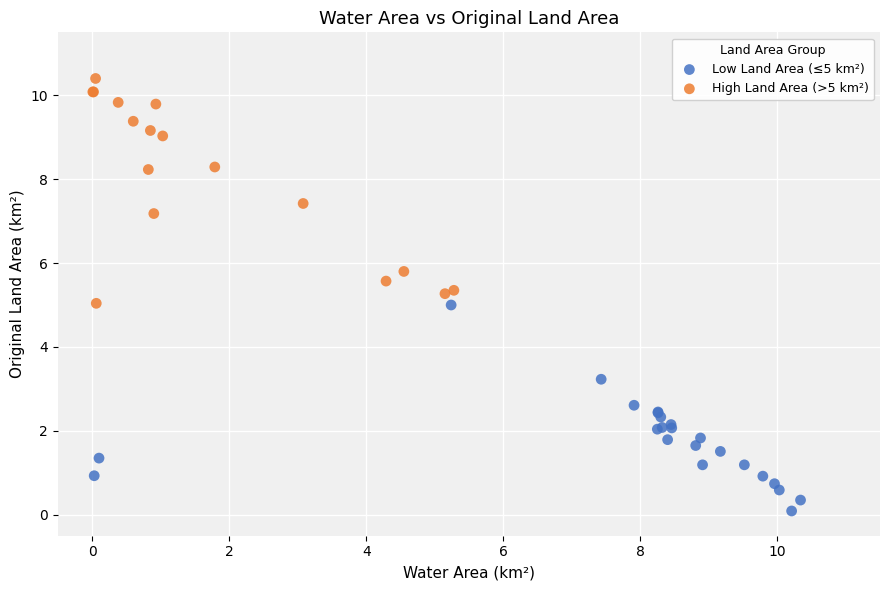

Which series reaches the maximum Y coordinate?

High Land Area (>5 km²)